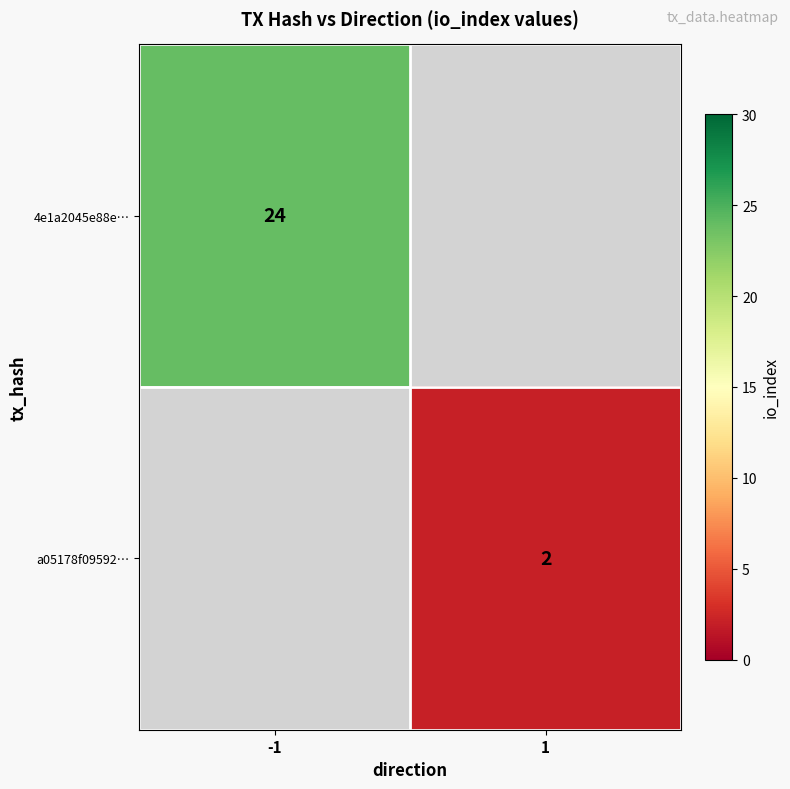

Is the value of a05178f09592… at 1 greater than the value of 4e1a2045e88e… at -1?

No